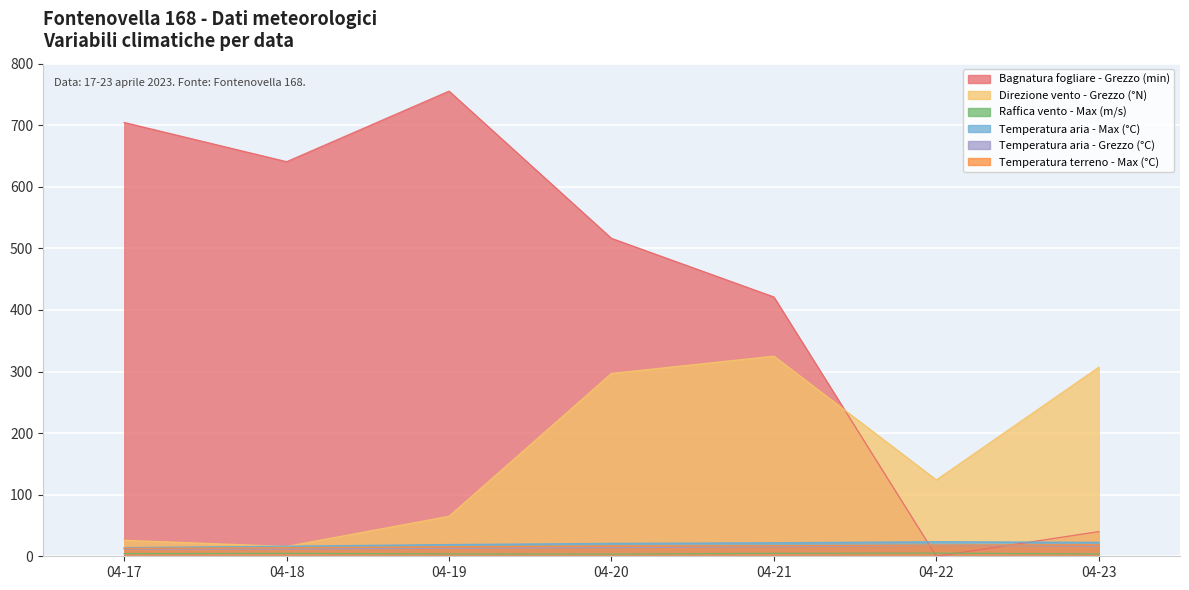

True or false: Bagnatura fogliare - Grezzo (min) has a value of 704.5 at 04-17.

True